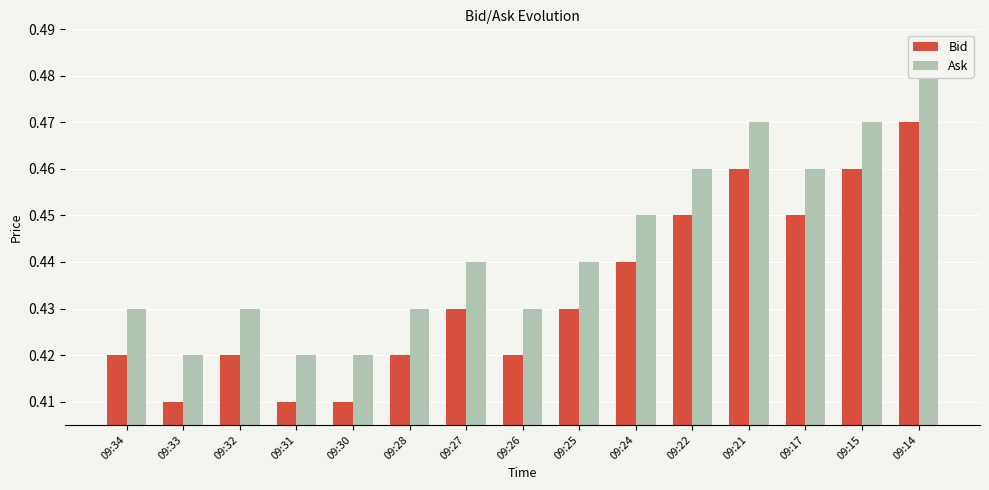

Is the value of Ask at 09:15 greater than the value of Bid at 09:31?

Yes